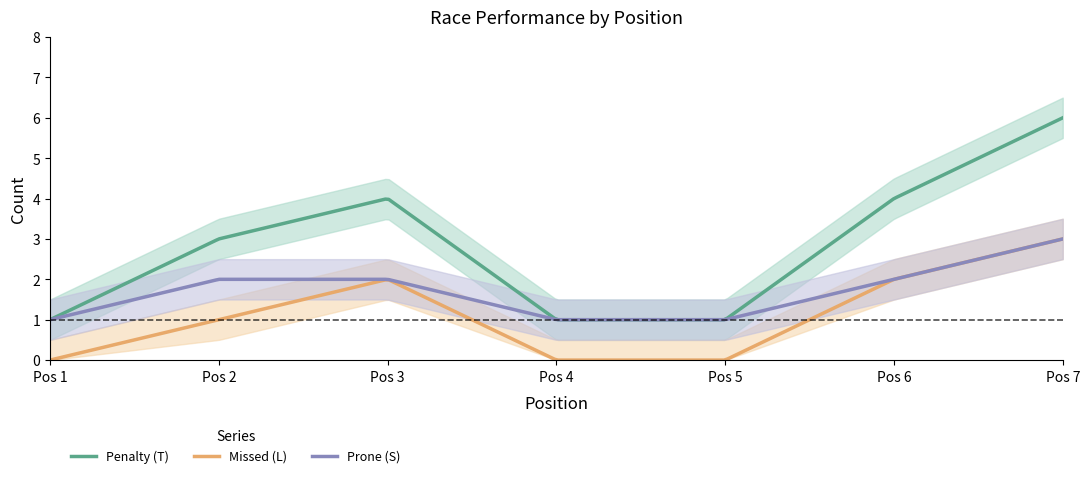

The value of Penalty (T) at 1 is 0. True or false?

False